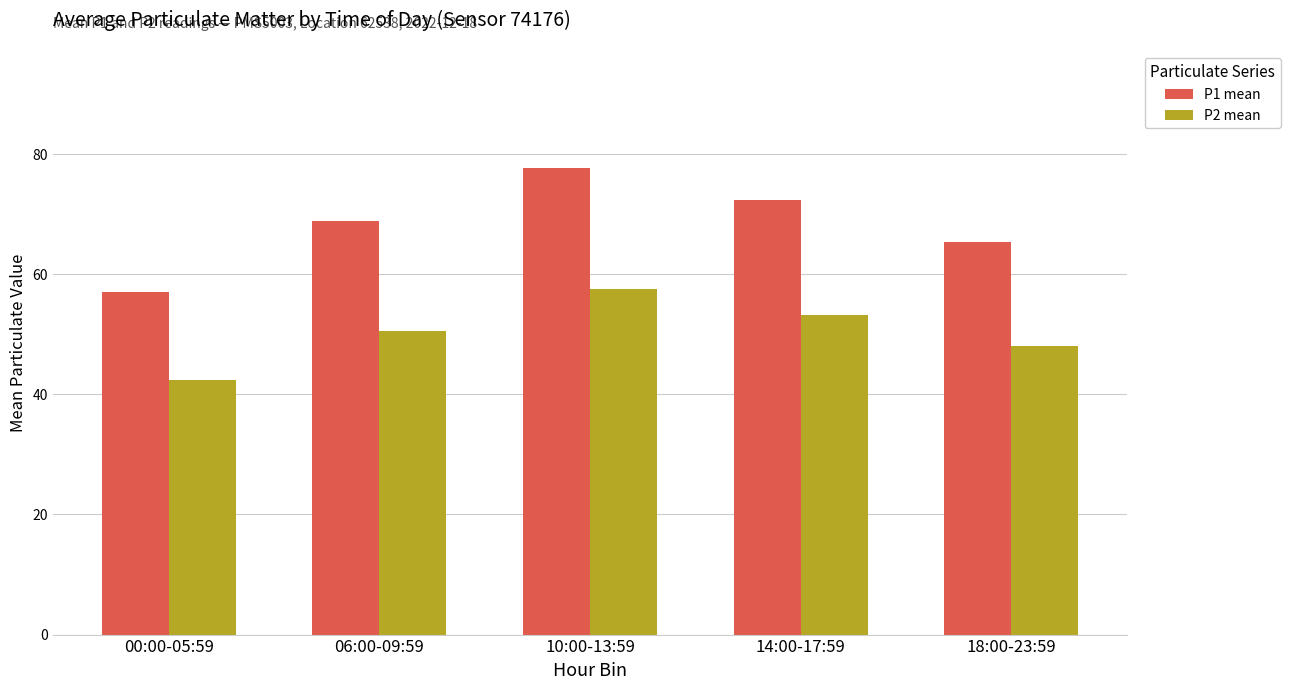

Reading left to right, what are all the values shown in this chart?

P1 mean: 00:00-05:59=57.0	06:00-09:59=68.8	10:00-13:59=77.7	14:00-17:59=72.3	18:00-23:59=65.4
P2 mean: 00:00-05:59=42.4	06:00-09:59=50.6	10:00-13:59=57.5	14:00-17:59=53.2	18:00-23:59=48.1